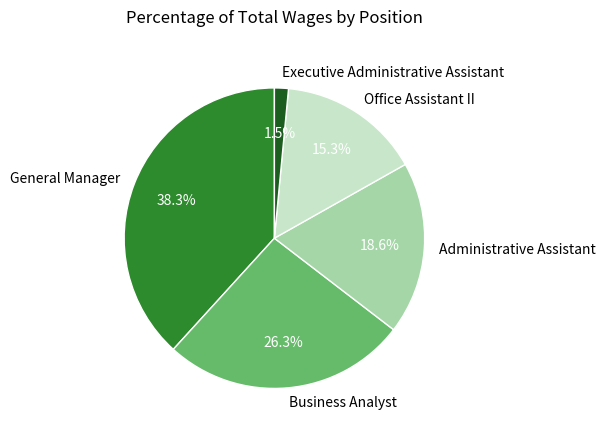

Between Office Assistant II and General Manager, which is larger?

General Manager